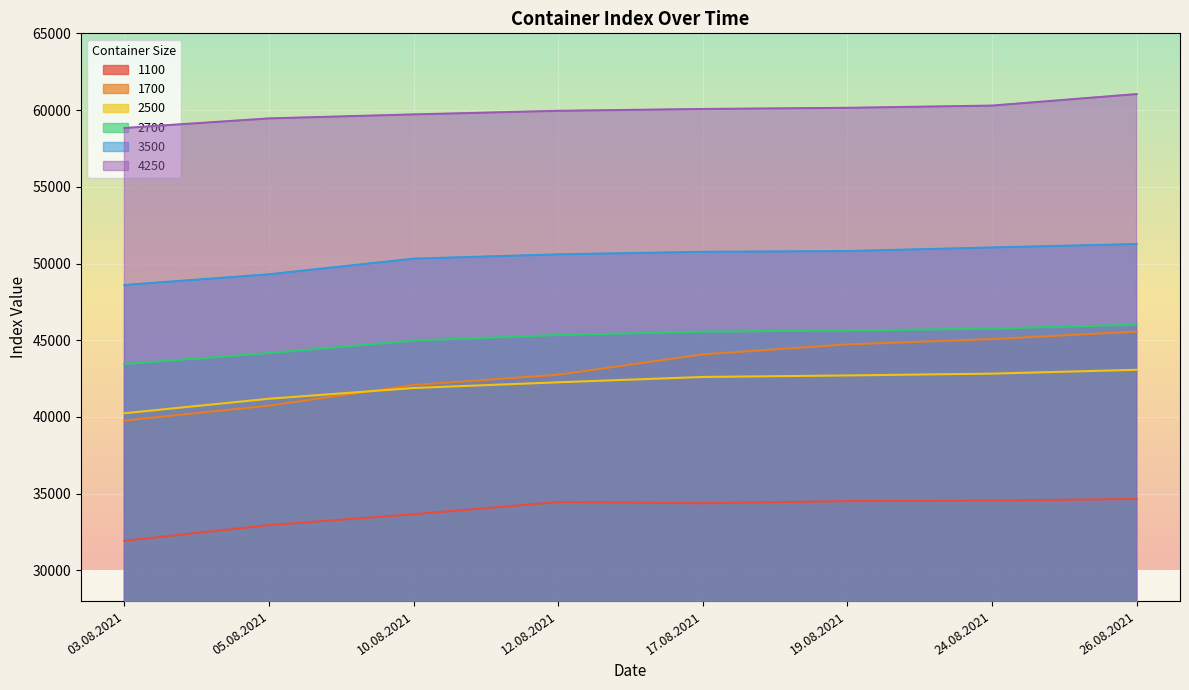

What is the difference between the second highest and second lowest values in the 4250 series?

835